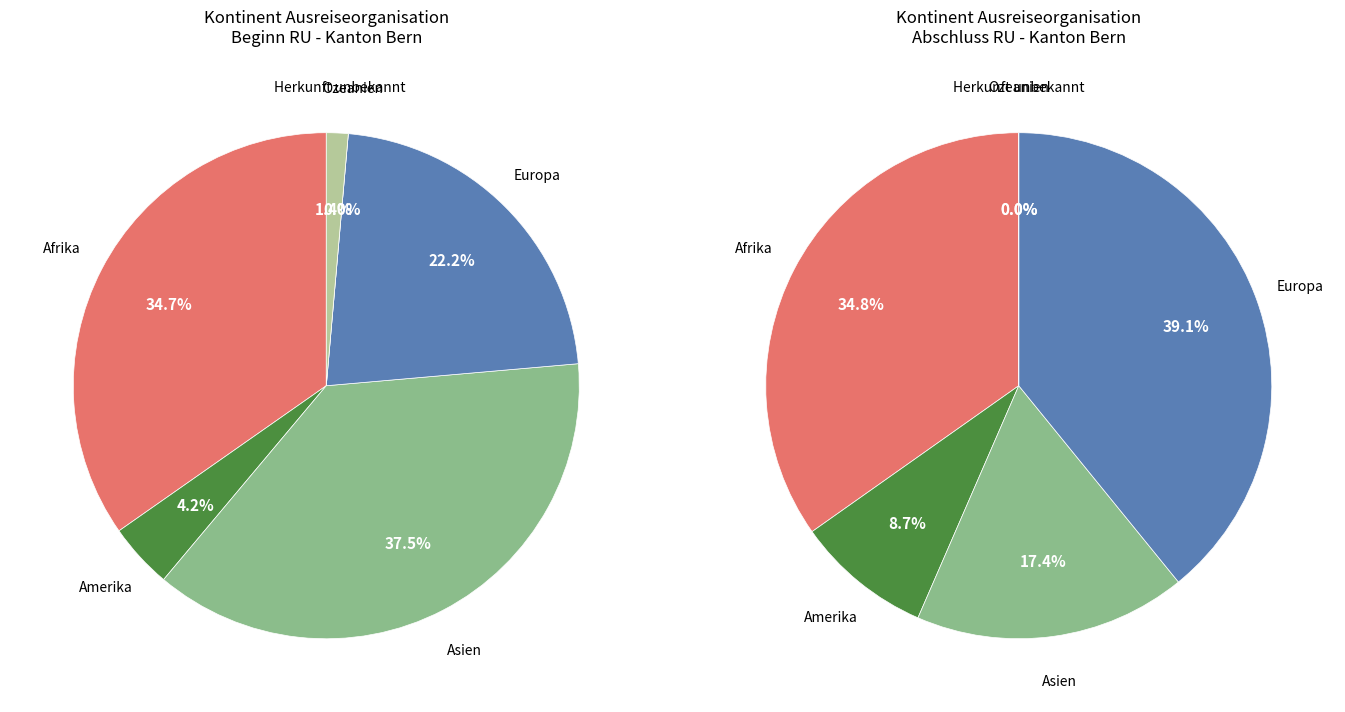

What is the total percentage of Asien and Herkunft unbekannt?

38.9%